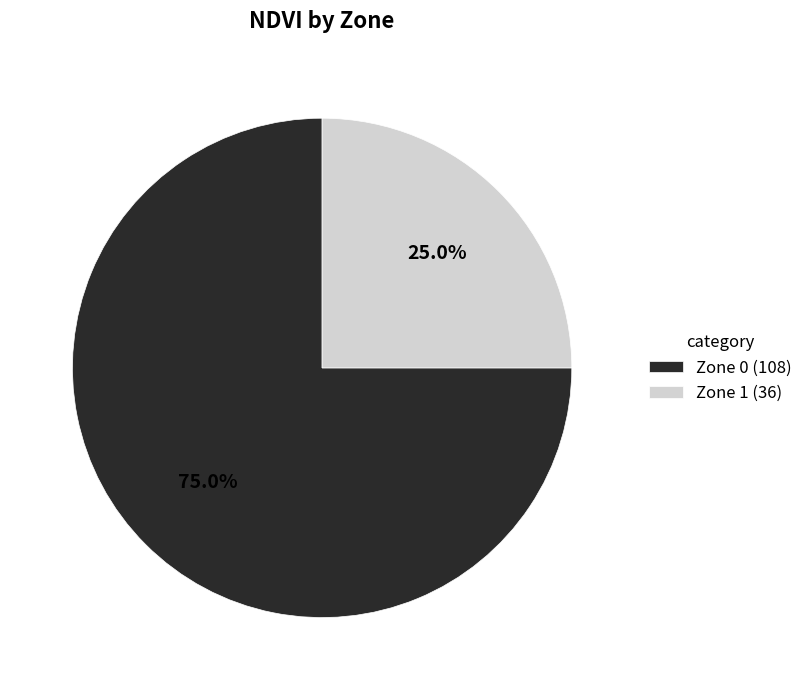

What is the ratio of the value at Zone 0 to the value at Zone 1?

3.0